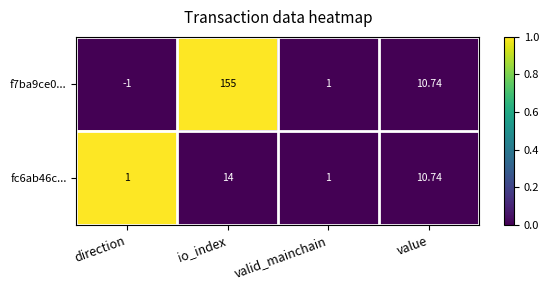

Which series has the widest spread of values?

f7ba9ce0...